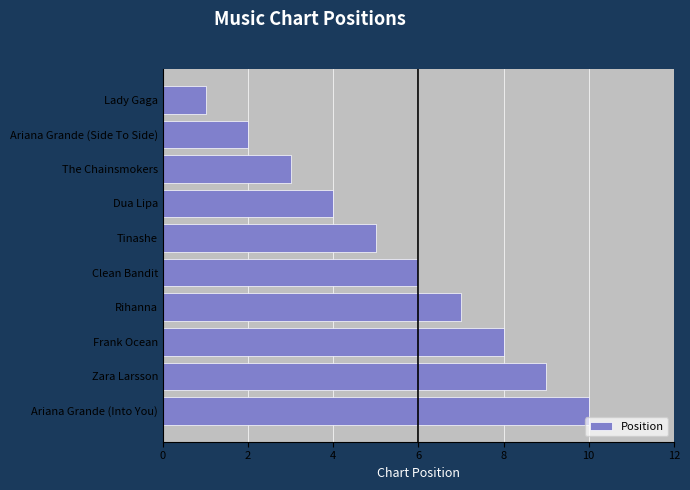

Rank the categories by value from highest to lowest.

Ariana Grande (Into You), Zara Larsson, Frank Ocean, Rihanna, Clean Bandit, Tinashe, Dua Lipa, The Chainsmokers, Ariana Grande (Side To Side), Lady Gaga